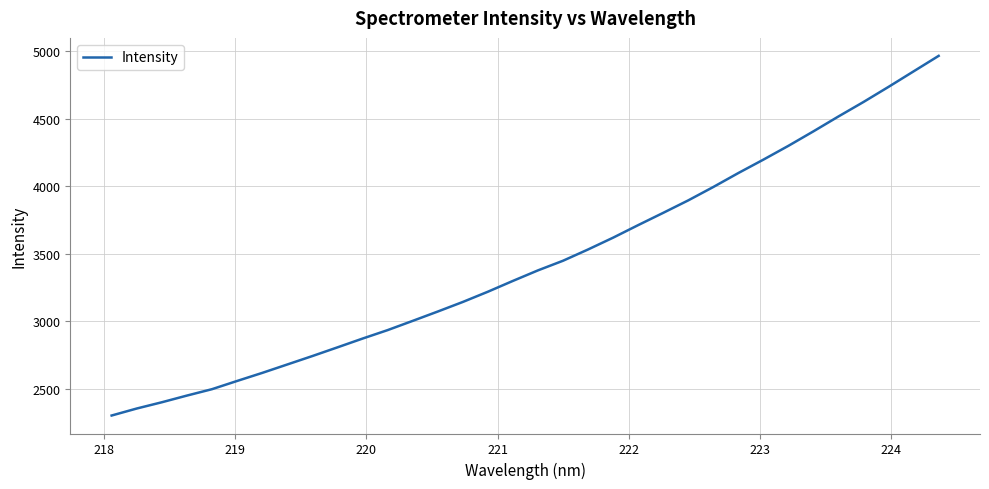

What is the minimum value shown in the chart?

2303.0